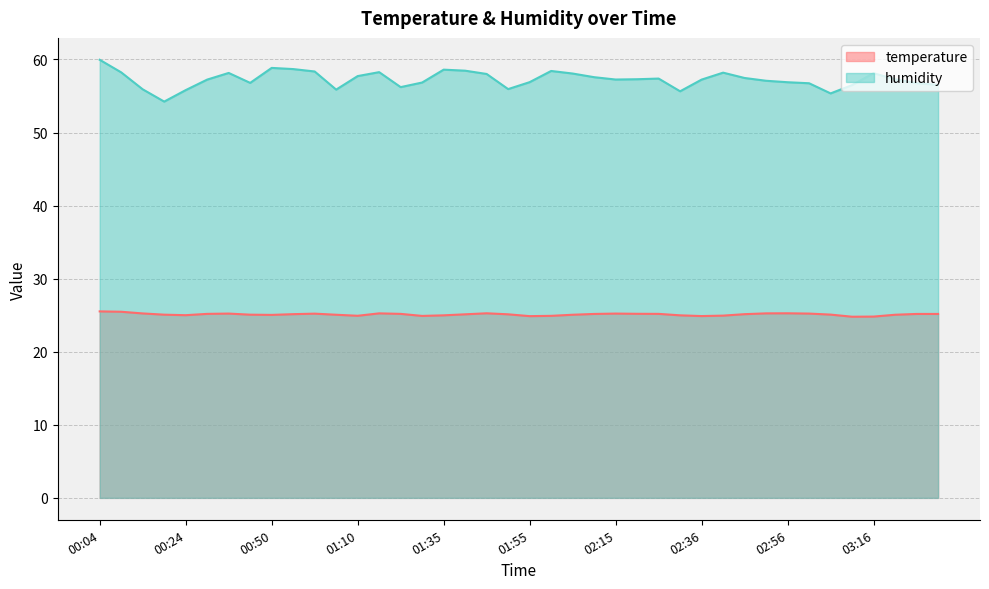

How many lines are shown in the chart?

2